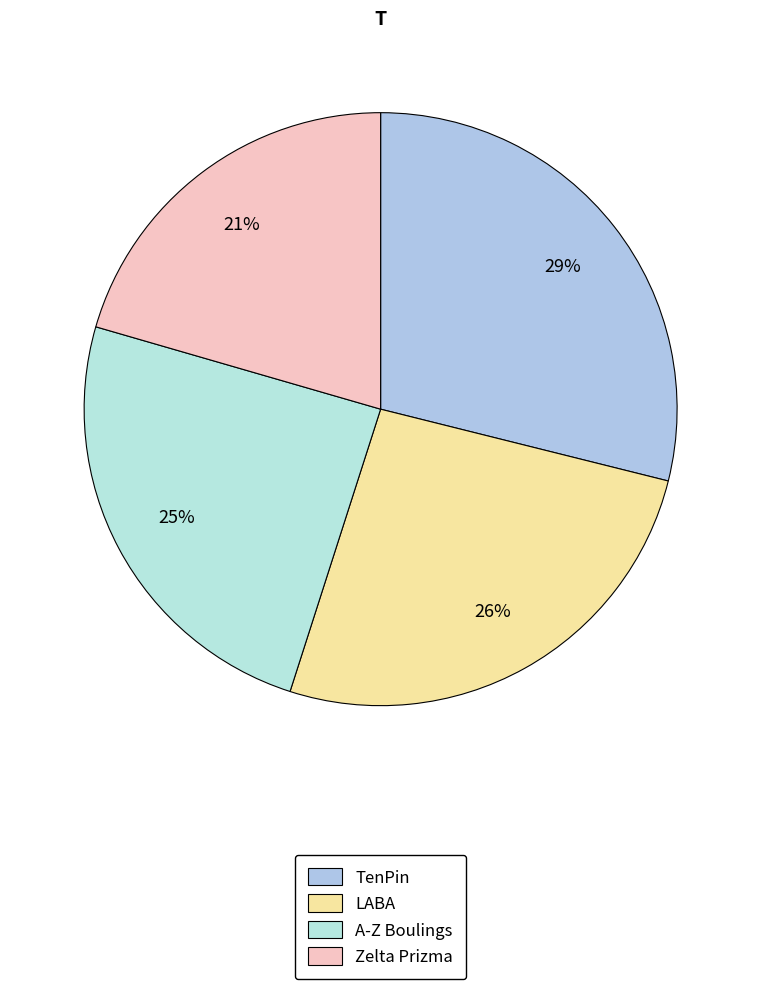

Which slice is the smallest?

Zelta Prizma